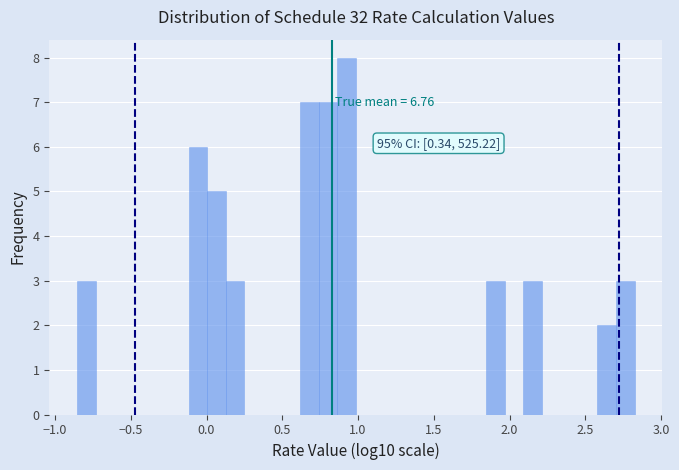

Read against the x-axis, roughly where is the centre of the tallest bar?

0.90